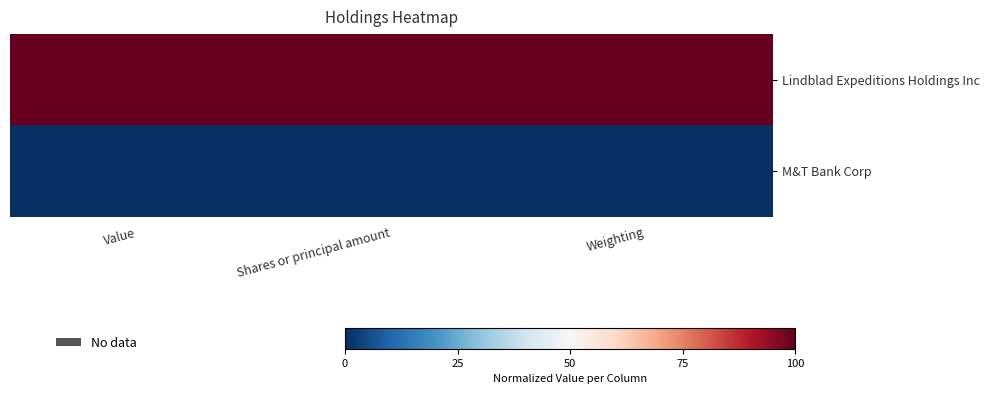

Which label corresponds to the smallest value in the chart?

Value